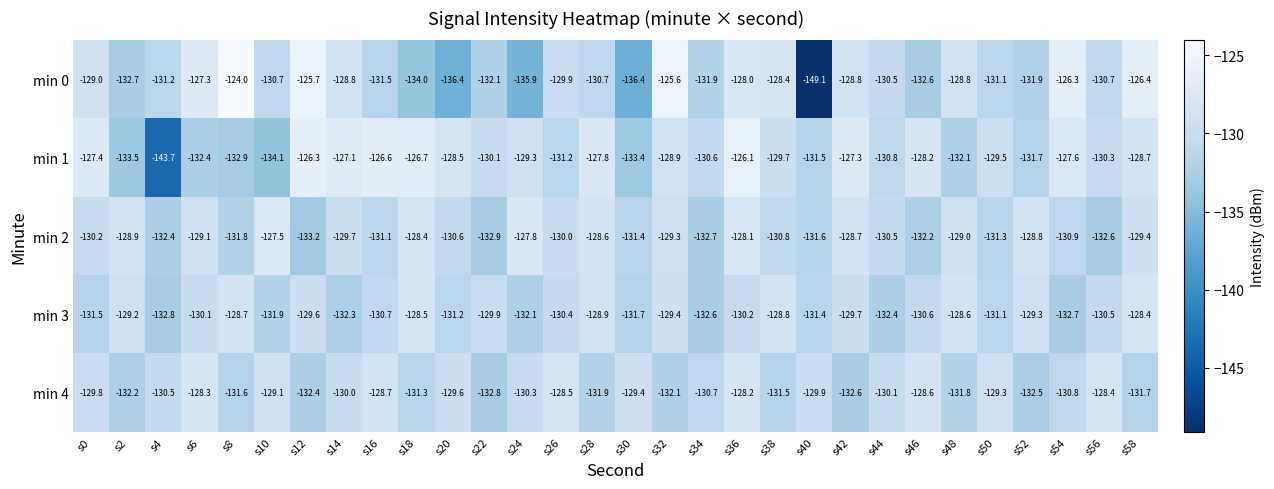

At which category is the sum across all series the highest?

s36